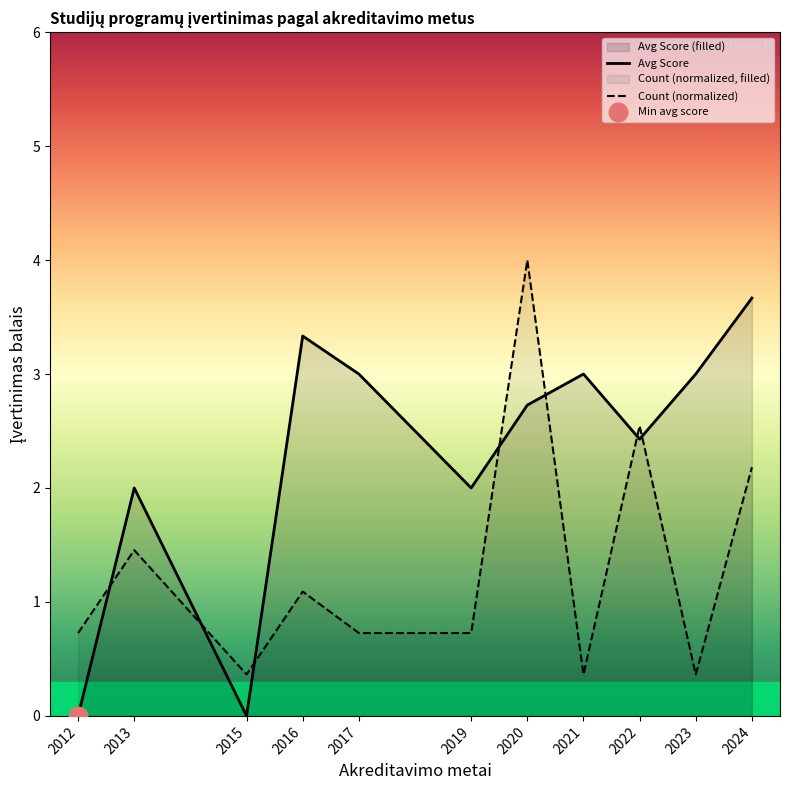

What is the total value across all series at 2013?

3.5